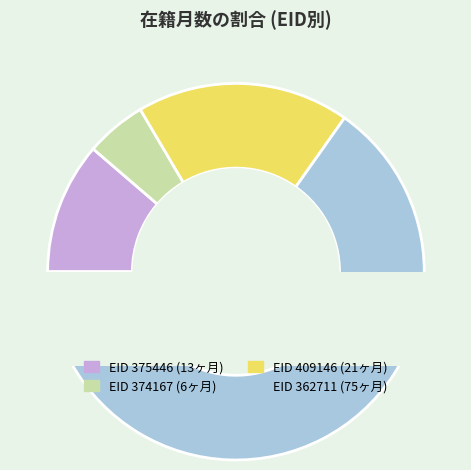

Approximately how many times larger is the value at 409146 compared to 362711?

0.3